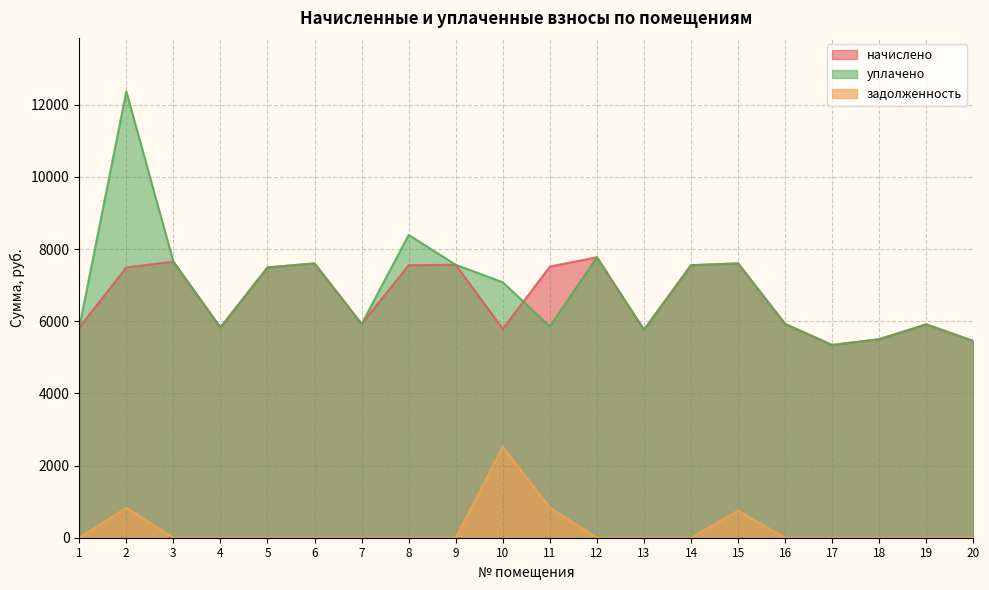

Does the chart display data point markers on the line(s)?

No